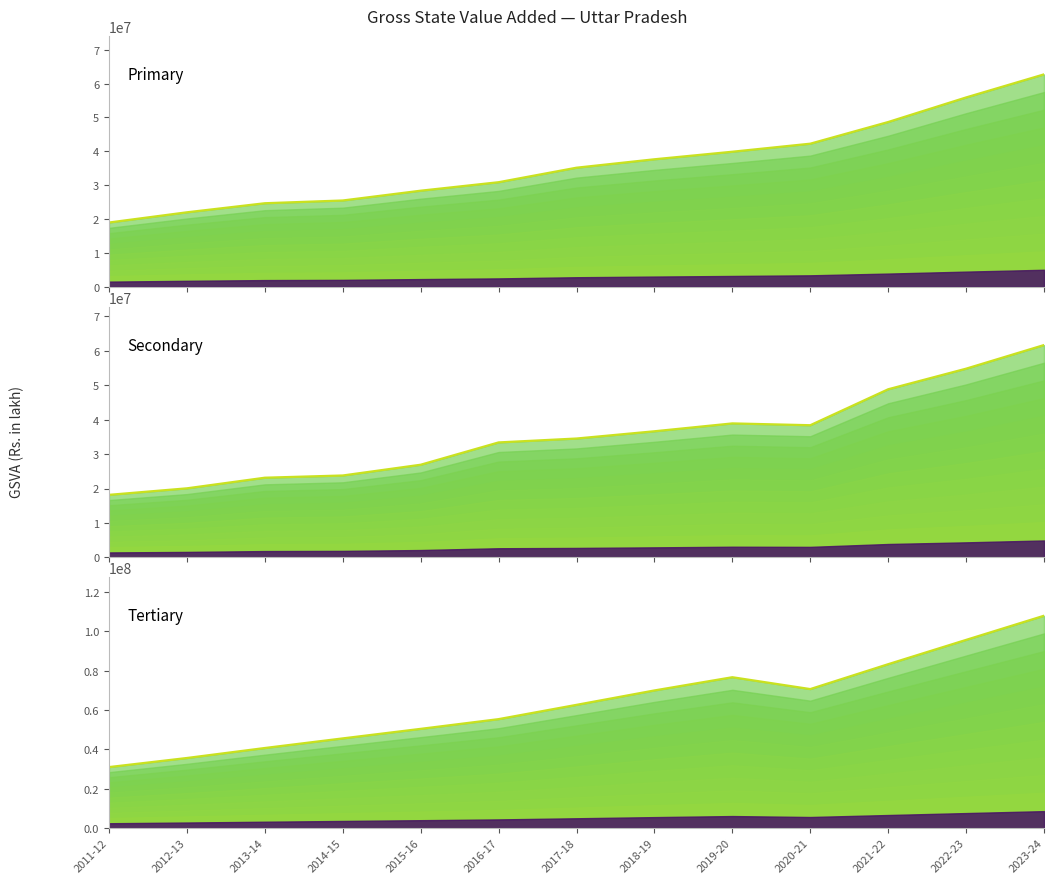

How many lines are shown in the chart?

3